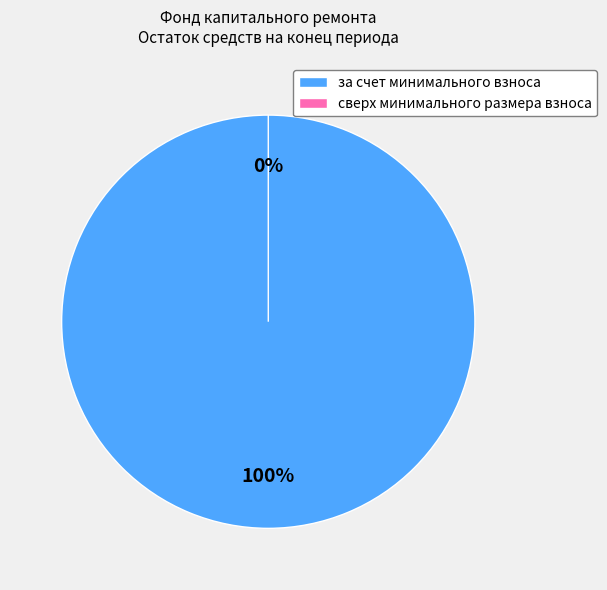

Does any single category account for the majority?

Yes